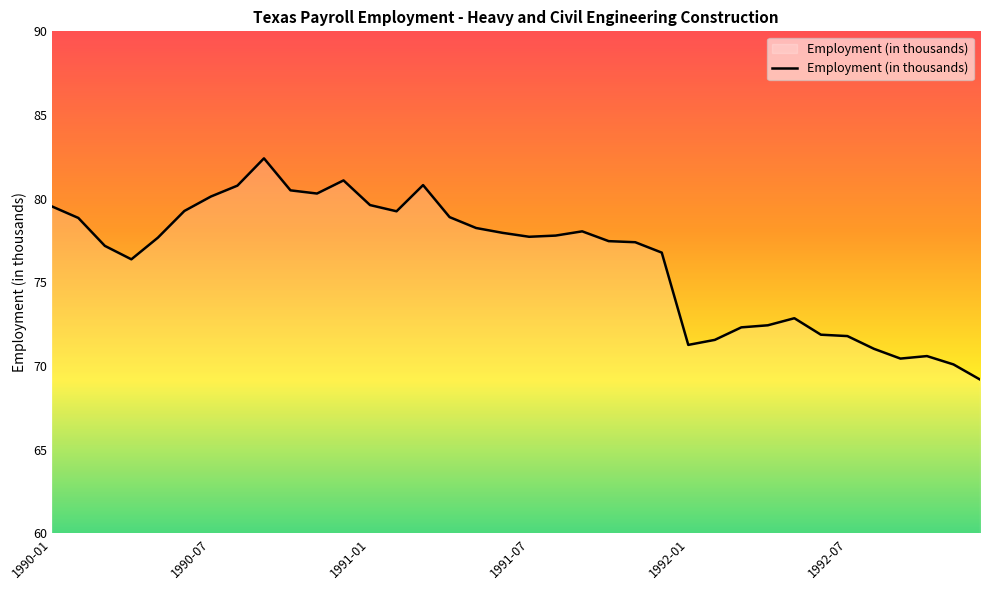

How many values are below 77?

14